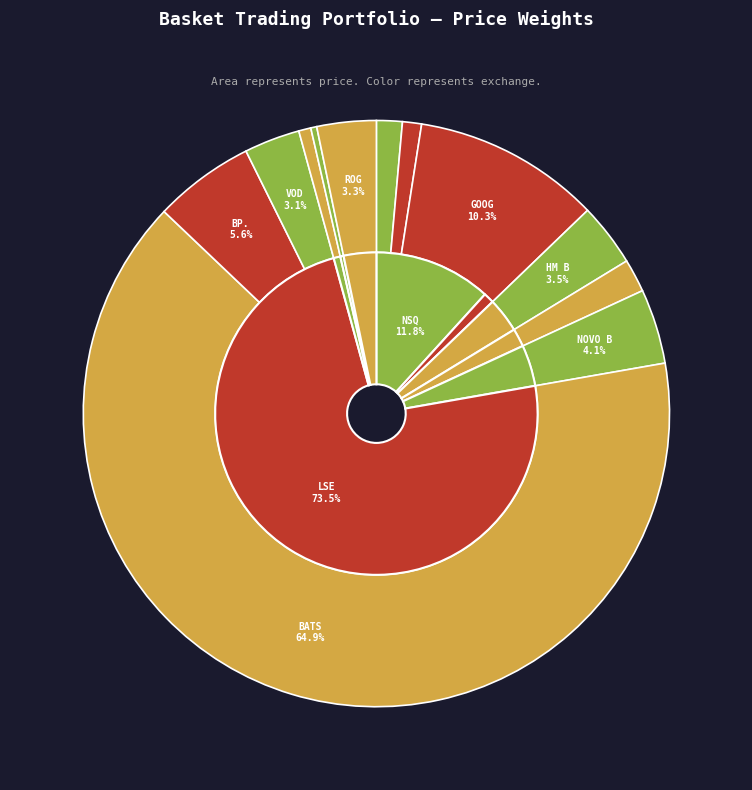

Which has a higher value, VOD or GOOG?

GOOG